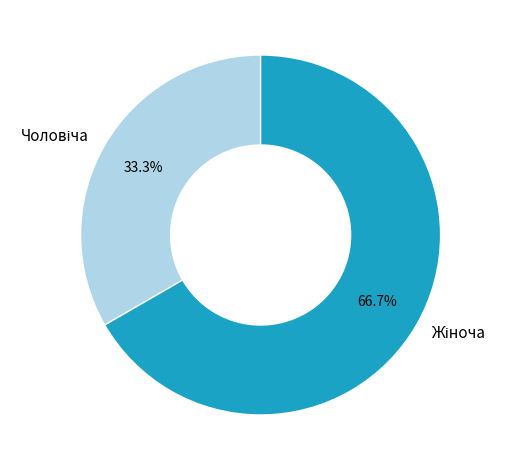

Rank the categories by value from highest to lowest.

Жіноча, Чоловіча